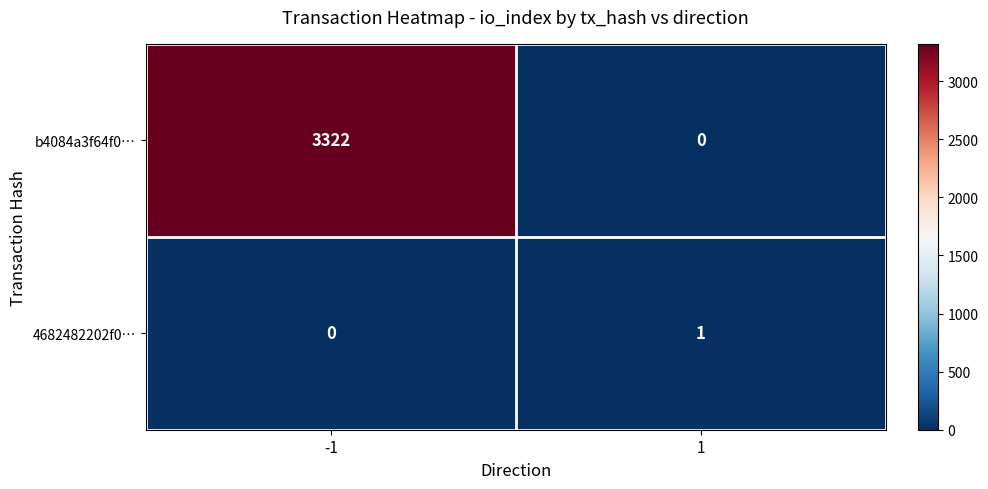

Reading right to left, list all the values displayed in this chart.

b4084a3f64f0…: 0	3322
4682482202f0…: 1	0